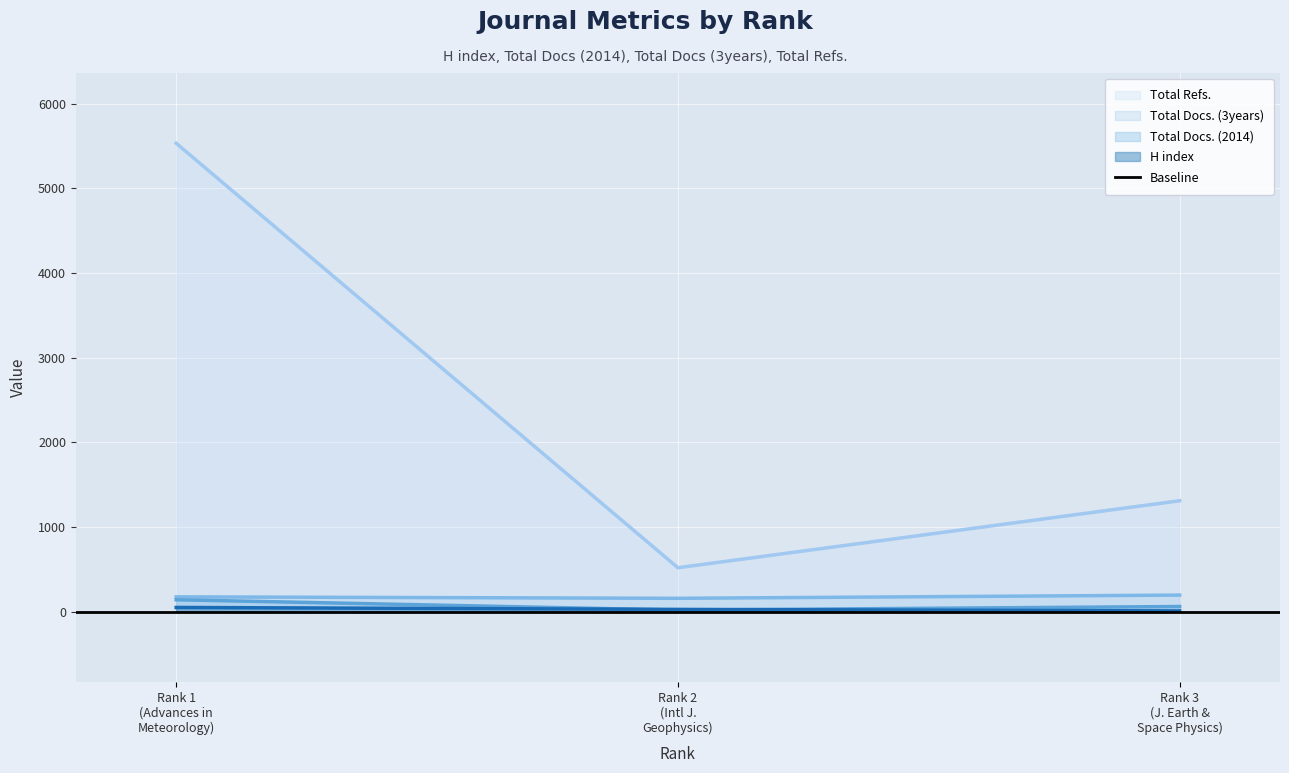

What is the maximum value shown in the chart?

5531